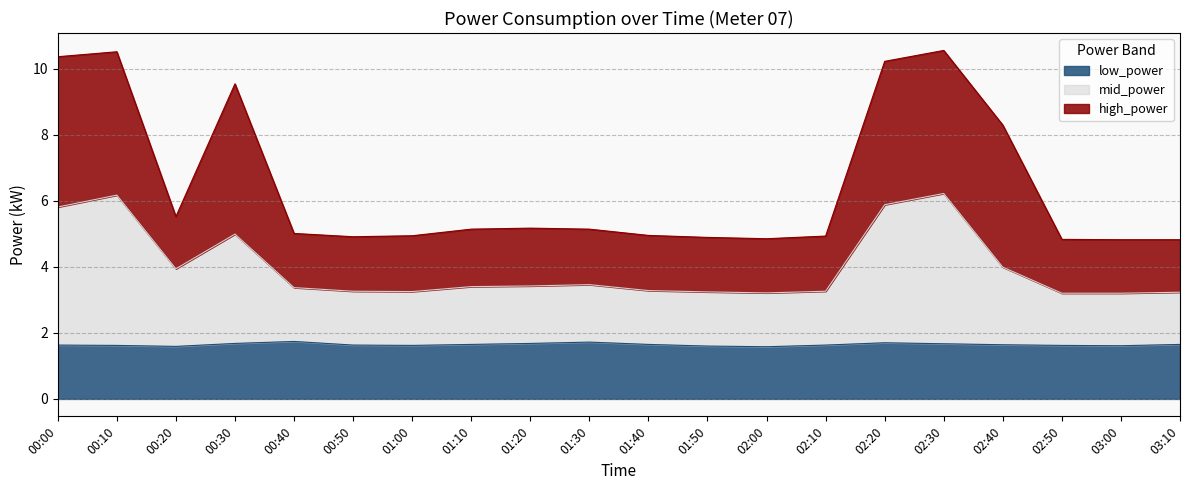

What is the difference between the second highest and second lowest values in the low_power series?

0.1